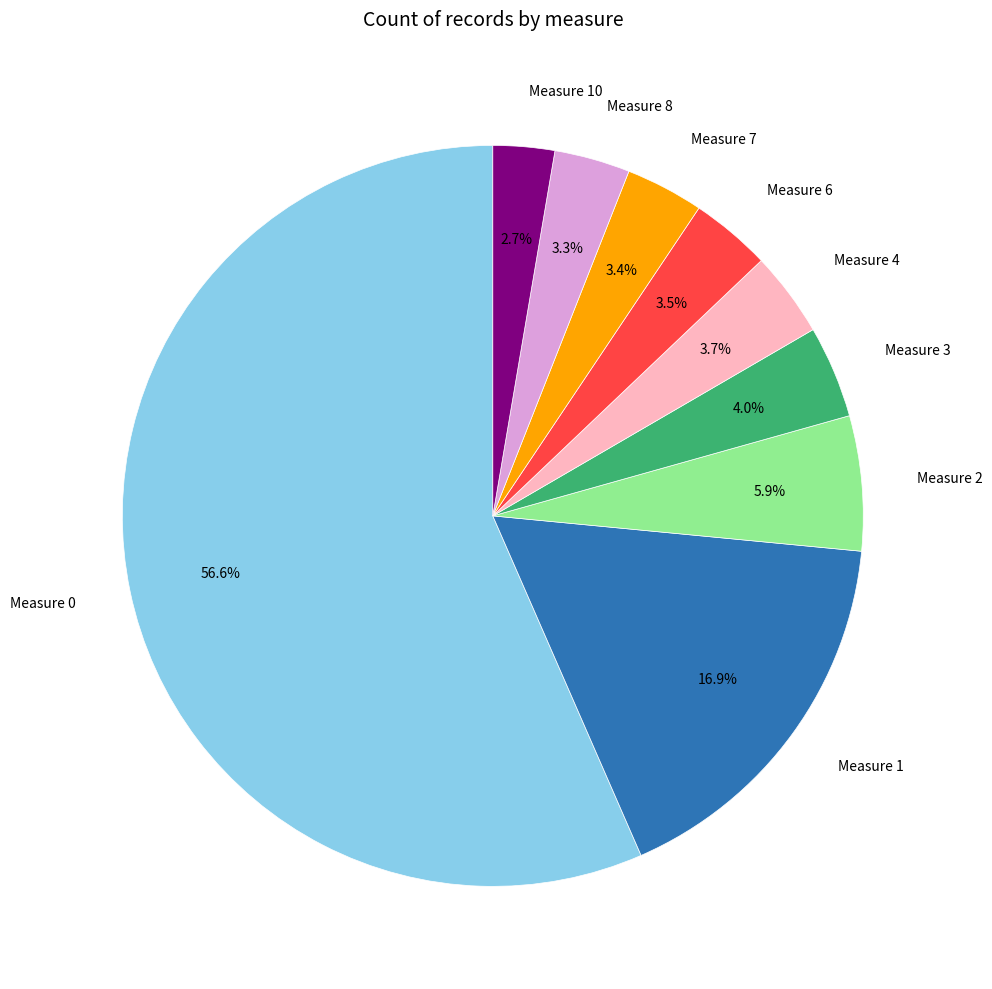

Is there a majority slice in this chart?

Yes